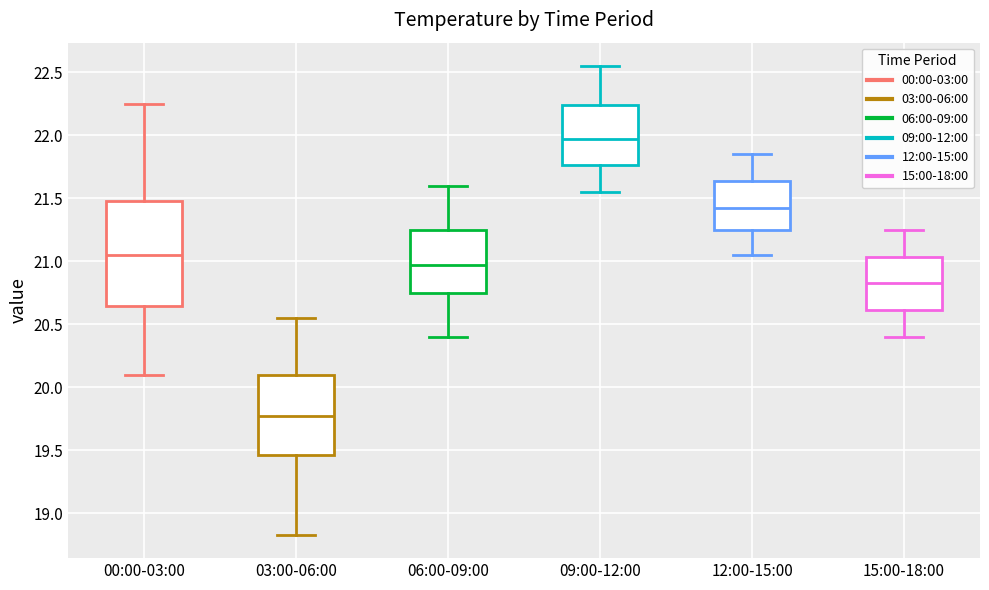

Where is the lower edge of the box for 12:00-15:00 on the y-axis? The values are not printed on the chart, so give them approximately, as read against the axis.

21.25